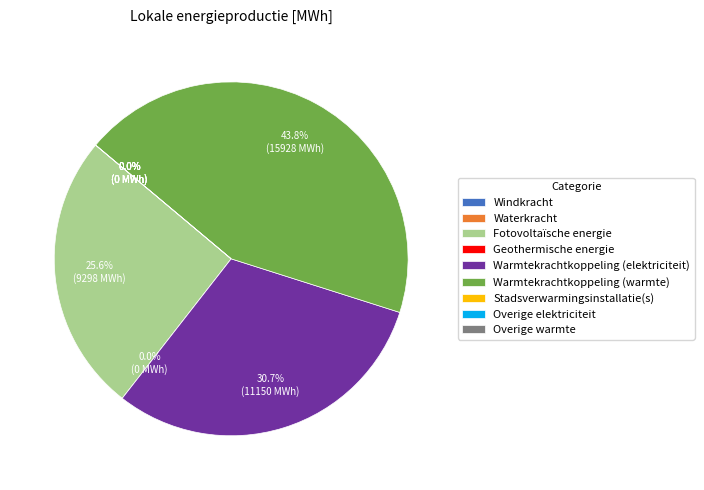

Which has a higher value, Stadsverwarmingsinstallatie(s) or Overige elektriciteit?

Stadsverwarmingsinstallatie(s)